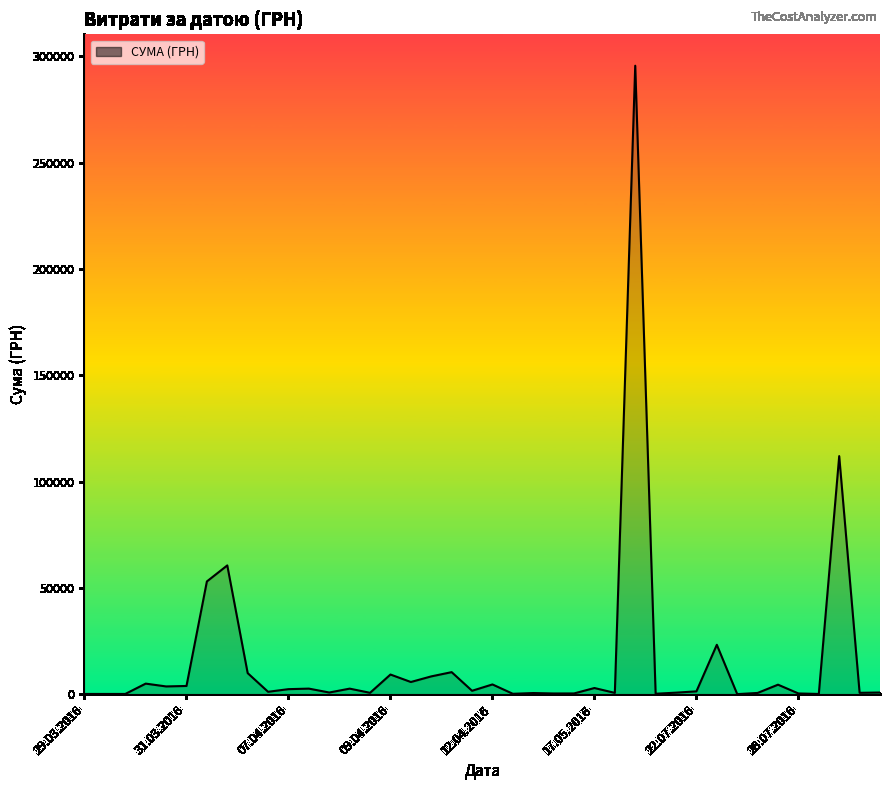

What is the difference between the maximum and minimum values?

295627.4